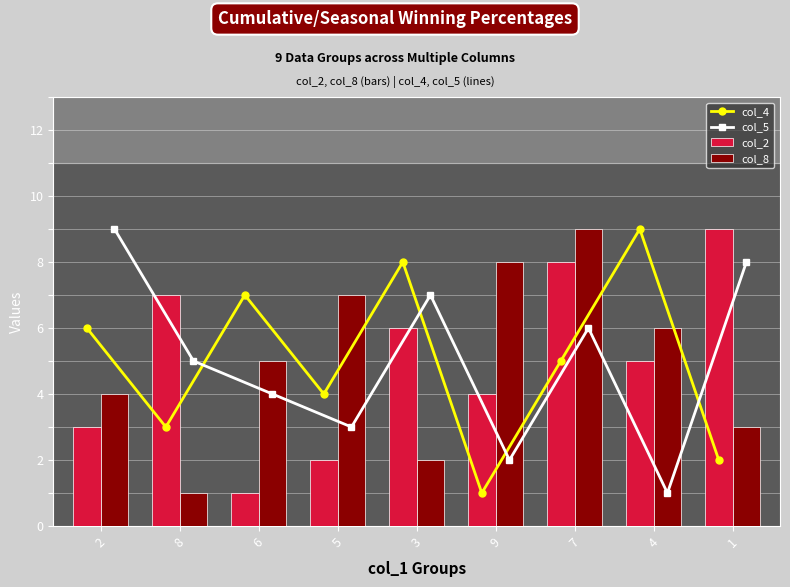

Which series has the largest range (max minus min)?

col_4